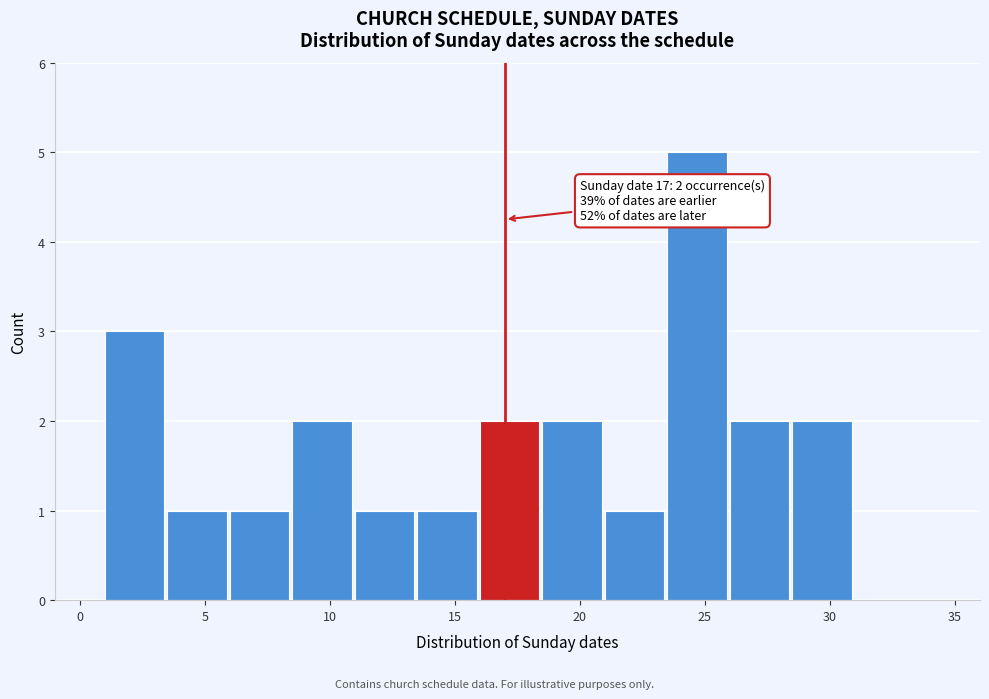

Which range on the x-axis has the tallest bar?

23.5 to 26.0